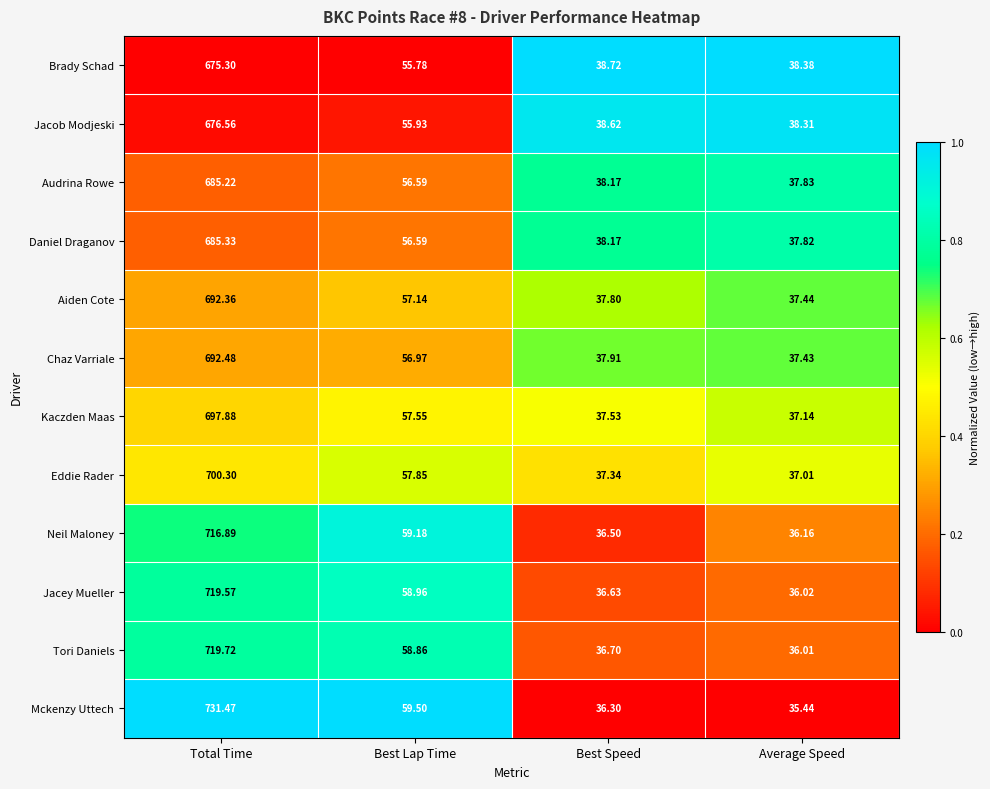

Where does the Chaz Varriale series first go above 56?

Total Time